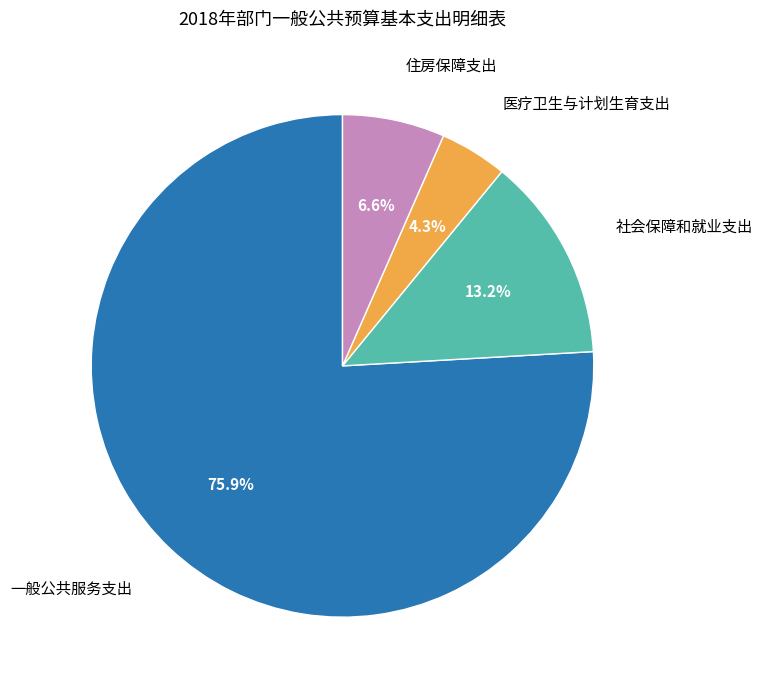

Is there any slice that represents more than half of the pie?

Yes